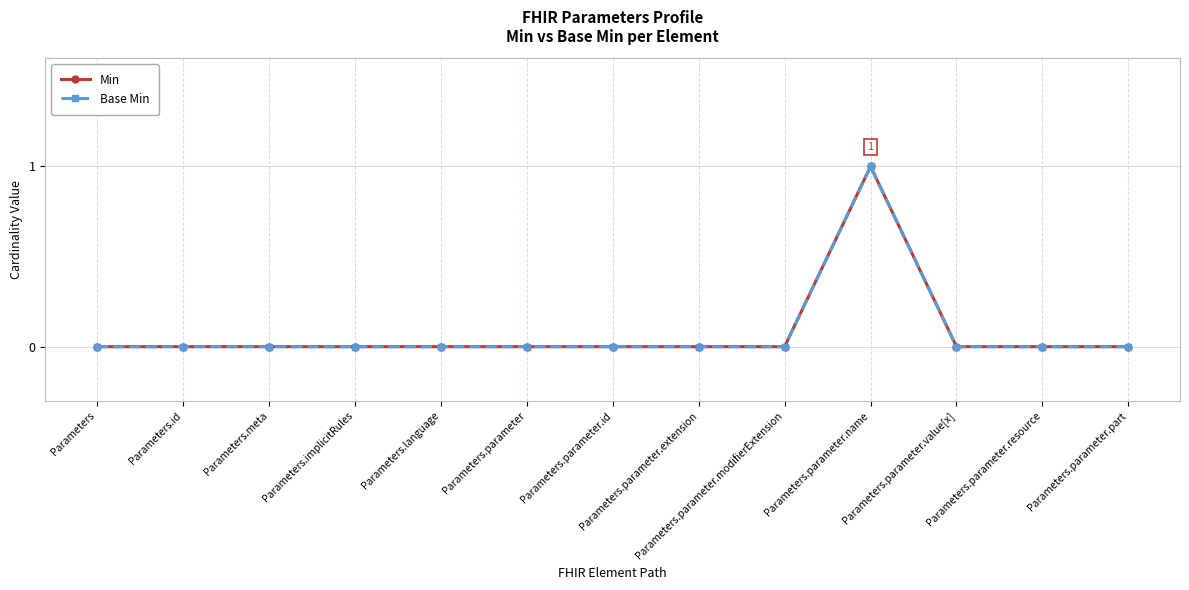

What is the sum of the Base Min values at Parameters.parameter.name and Parameters.parameter.resource?

1